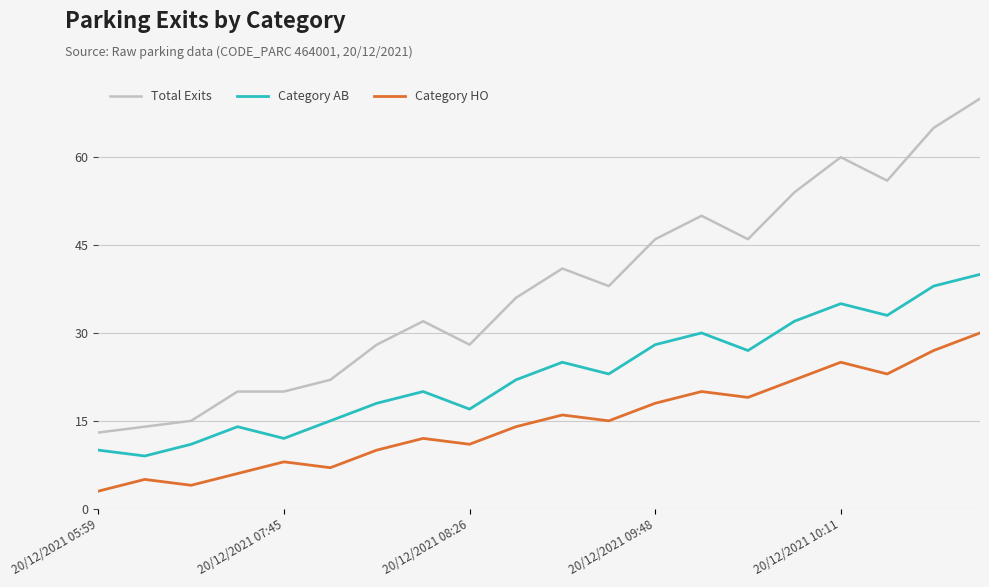

Reading left to right, transcribe all the data shown in this chart.

Total Exits: 13	14	15	20	20	22	28	32	28	36	41	38	46	50	46	54	60	56	65	70
Category AB: 10	9	11	14	12	15	18	20	17	22	25	23	28	30	27	32	35	33	38	40
Category HO: 3	5	4	6	8	7	10	12	11	14	16	15	18	20	19	22	25	23	27	30